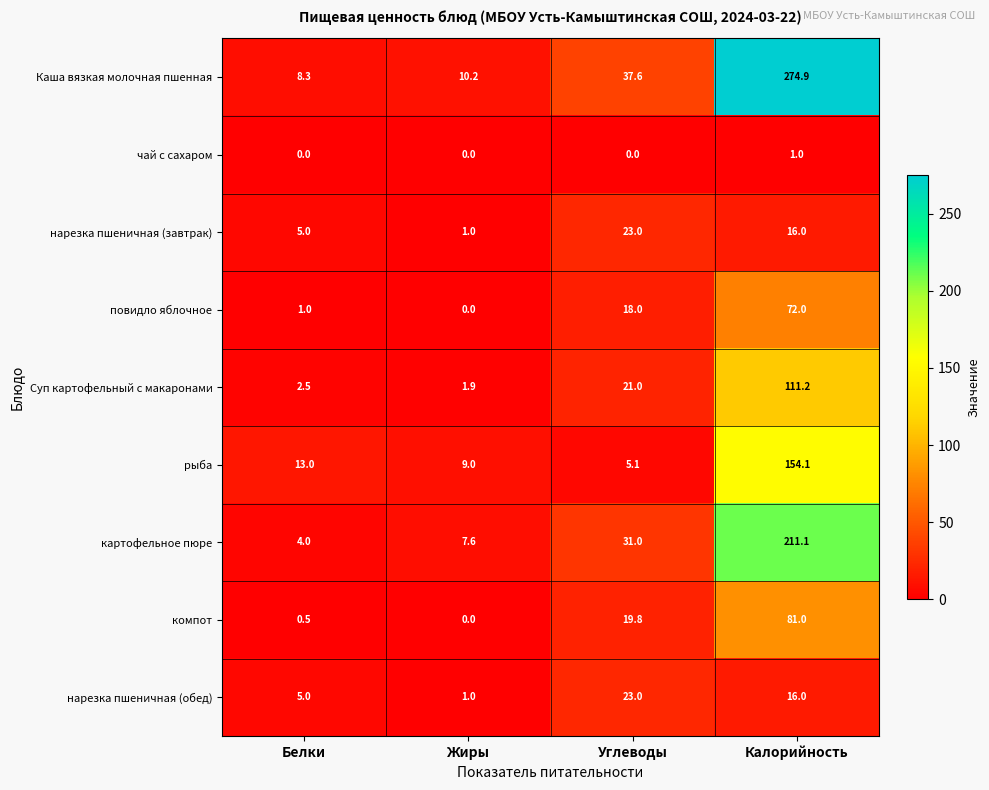

How many series are shown in this chart?

9